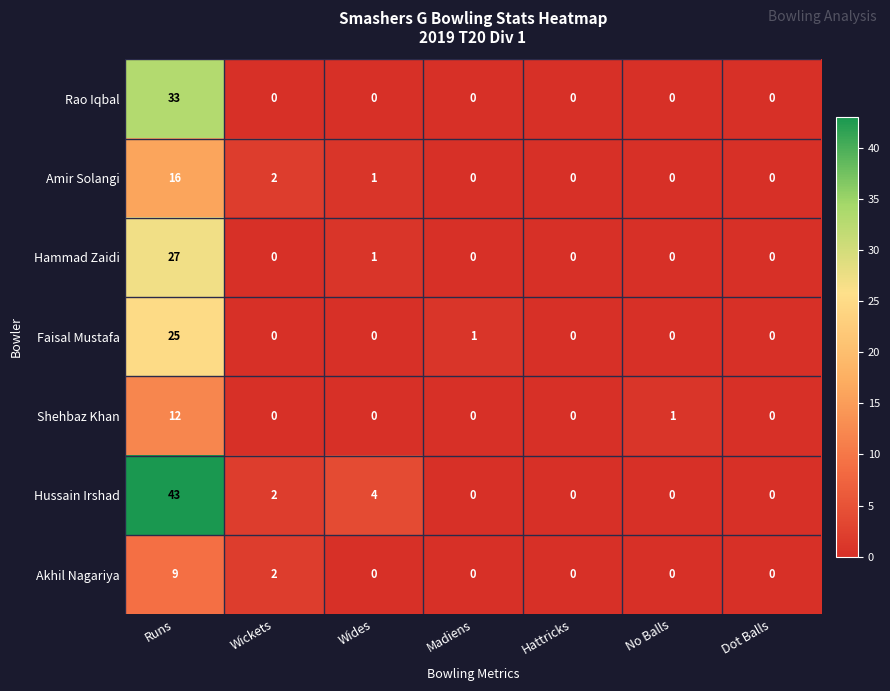

At which category is the sum across all series the highest?

Runs